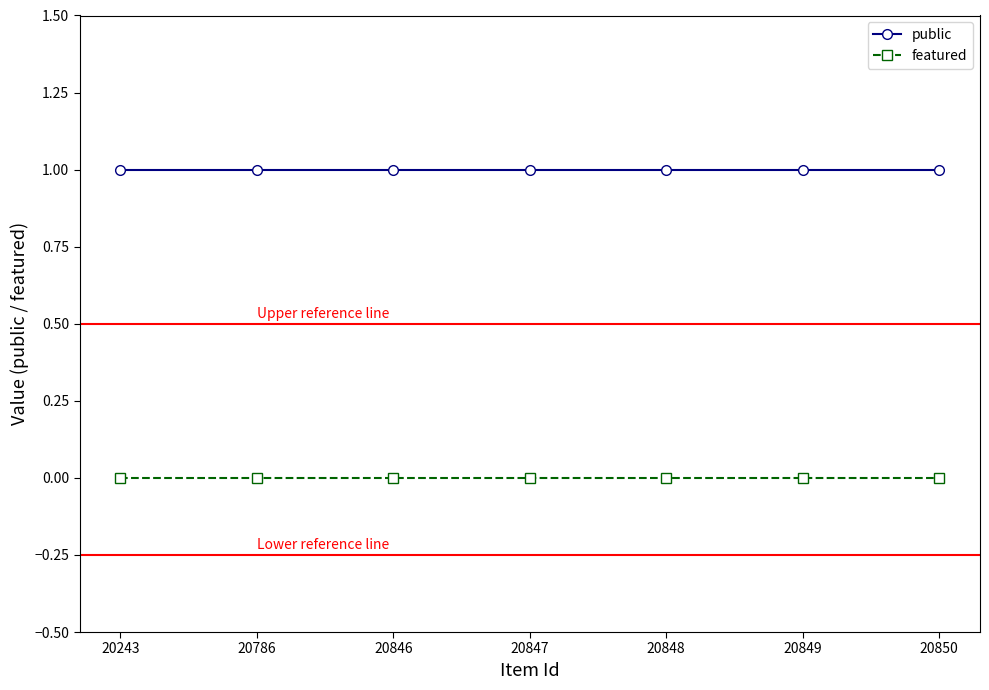

True or false: public has a value of 1 at 20243.

True